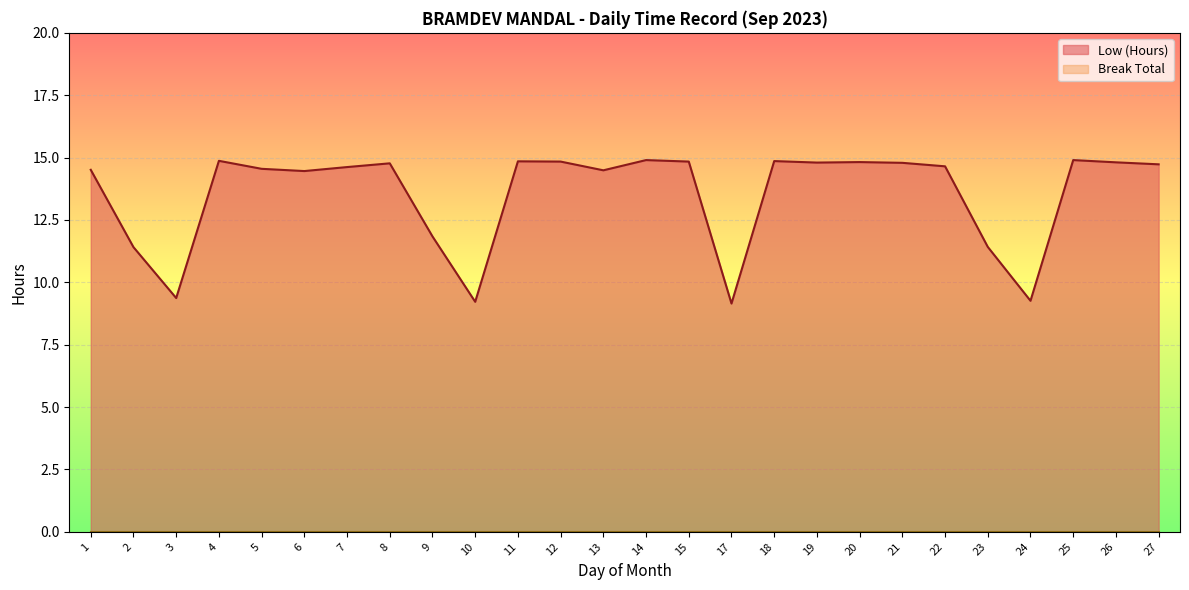

What is the difference between the maximum and minimum values?

5.8